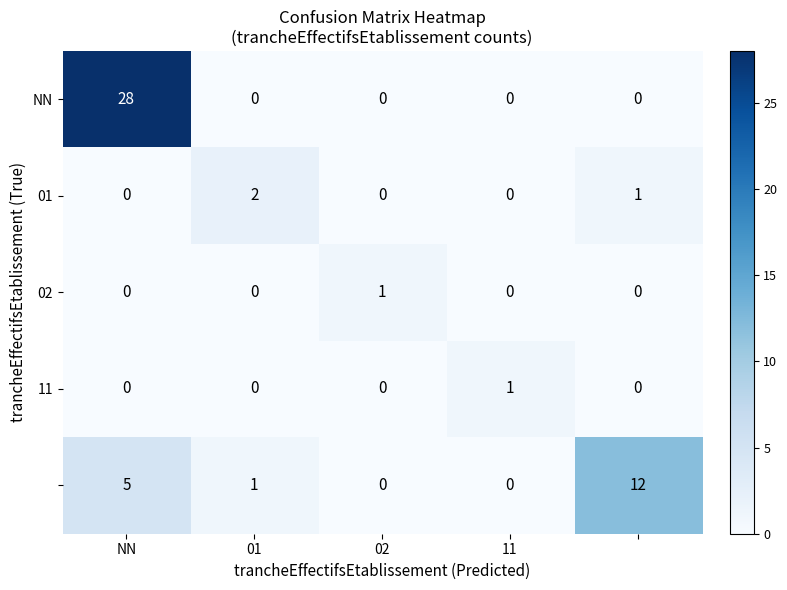

What is the greatest value displayed?

28